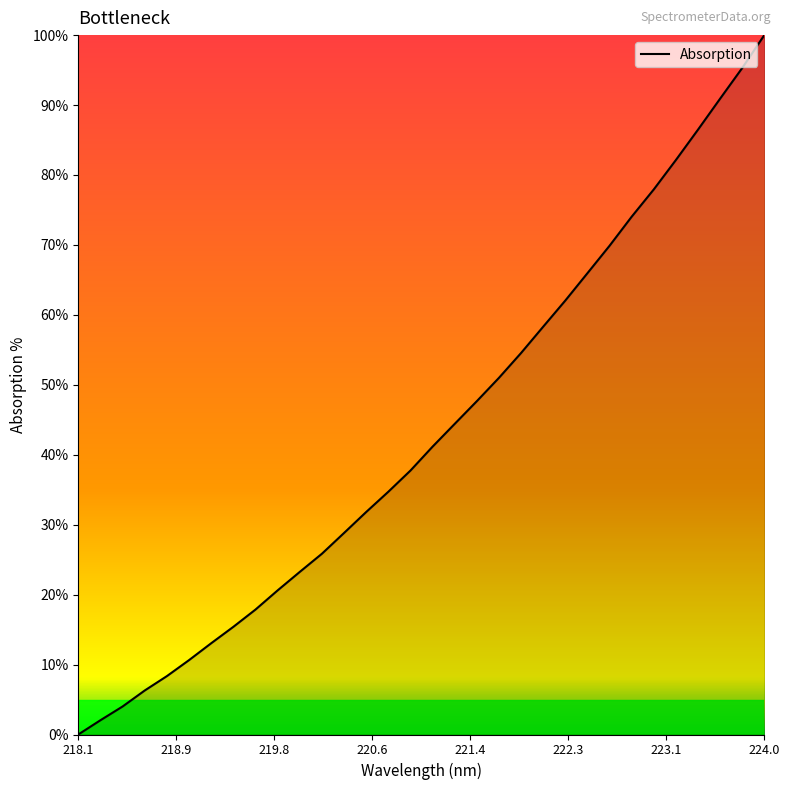

What is the maximum value shown in the chart?

100.0